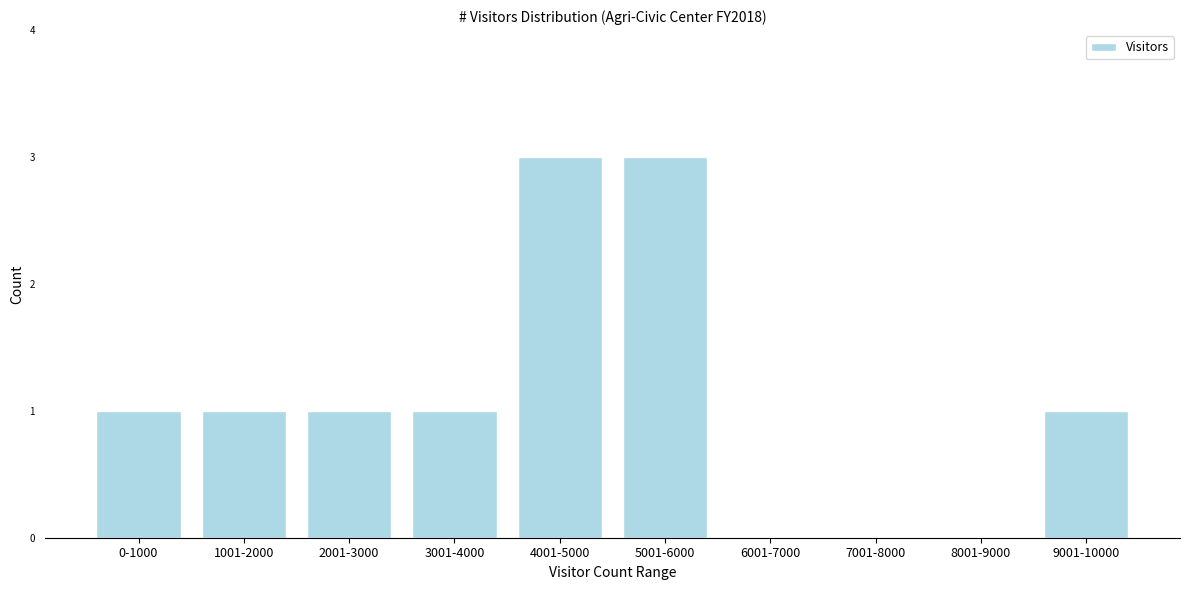

Reading right to left, list all the values displayed in this chart.

9001-10000=1	8001-9000=0	7001-8000=0	6001-7000=0	5001-6000=3	4001-5000=3	3001-4000=1	2001-3000=1	1001-2000=1	0-1000=1